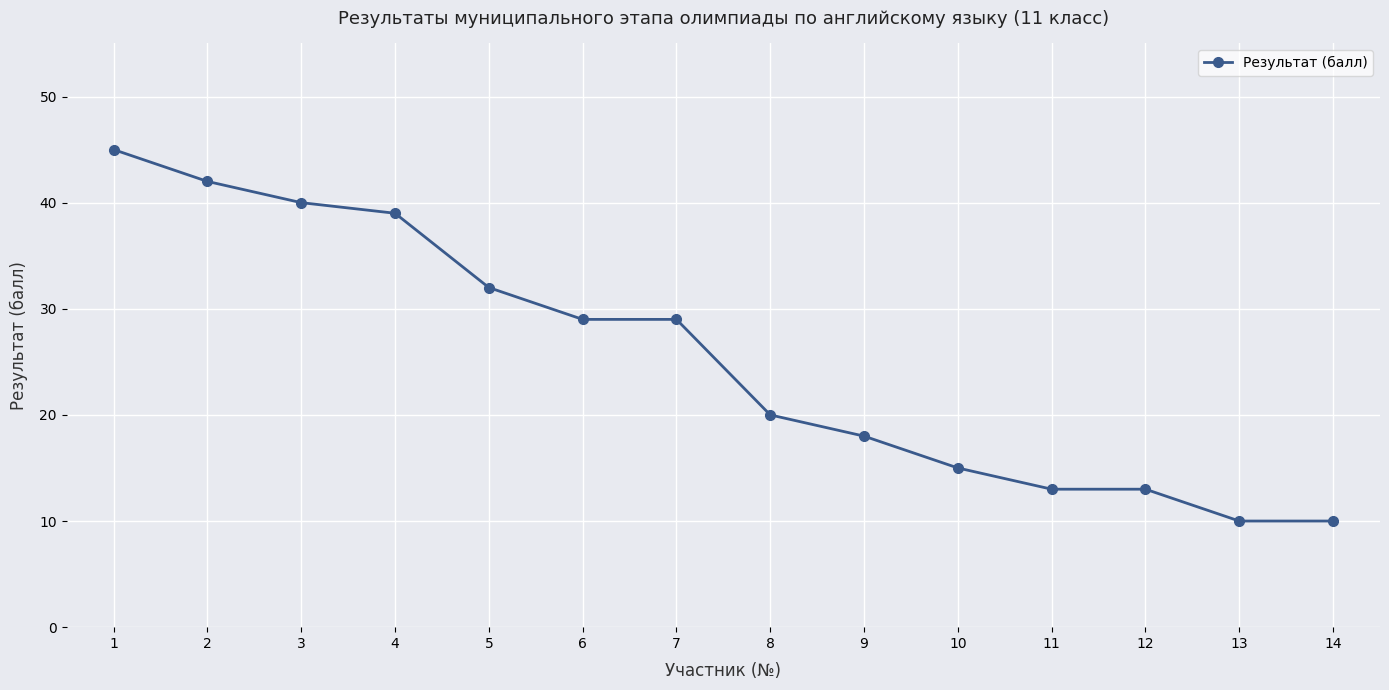

Does the chart display data point markers on the line(s)?

Yes